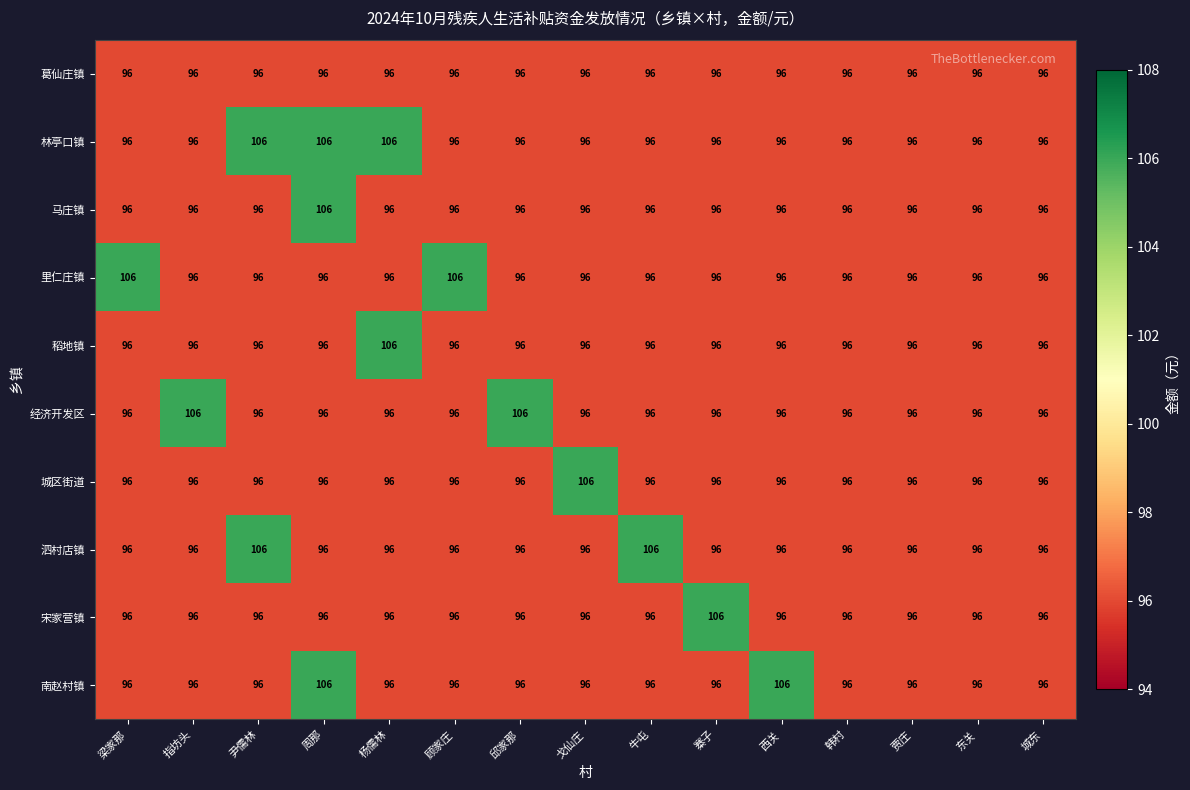

What is the total value across all series at 尹儒林?

980